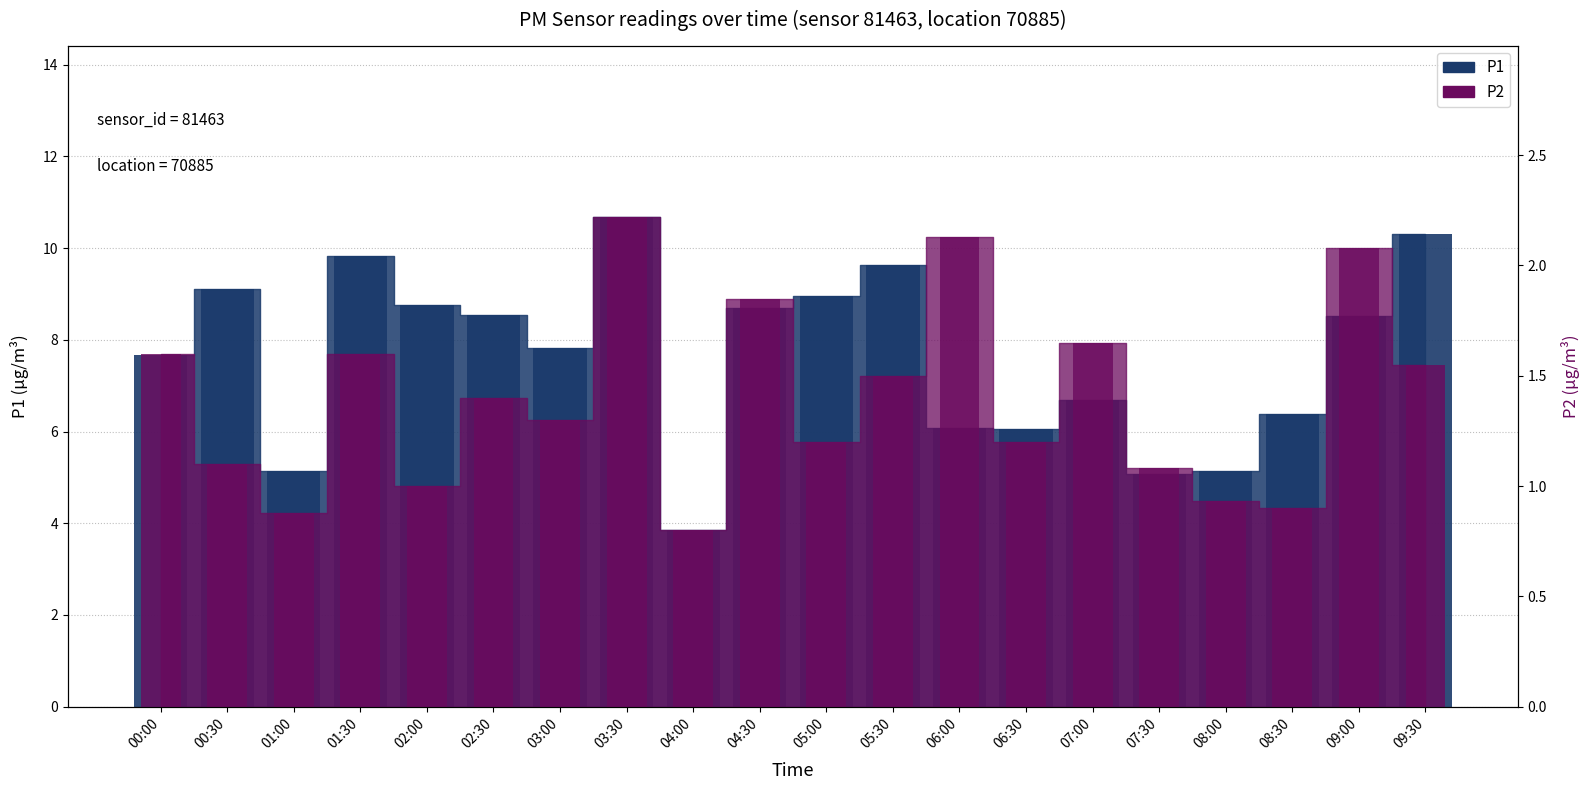

List the series in order of their peak value, highest first.

P1, P2